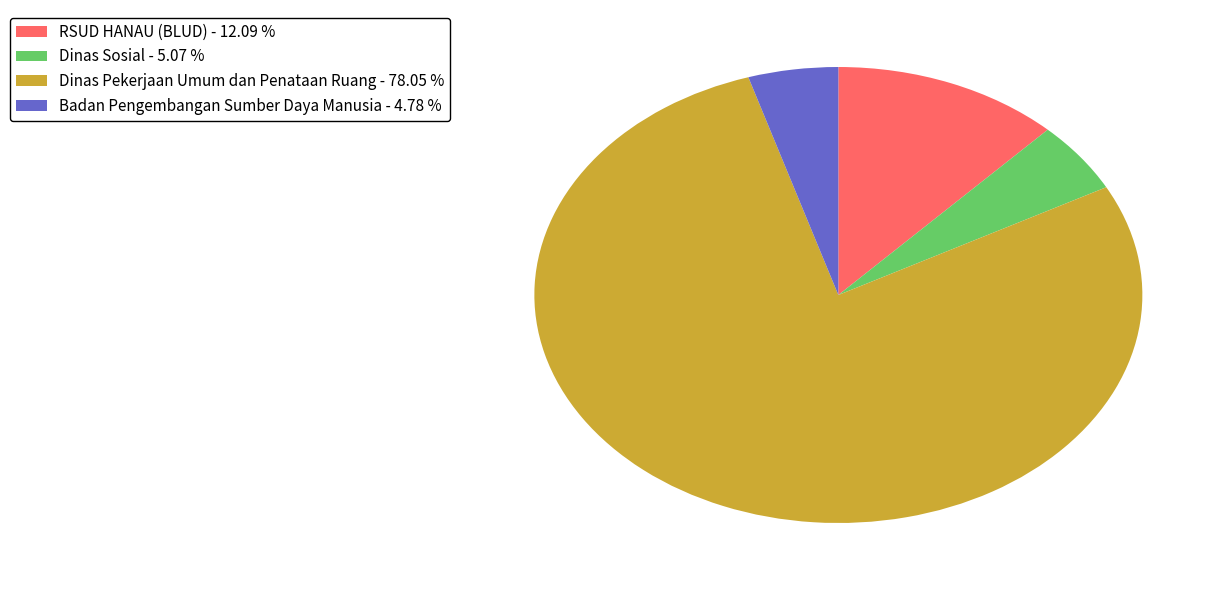

Does RSUD HANAU (BLUD) - 12.09 % account for over 50% of the chart?

No